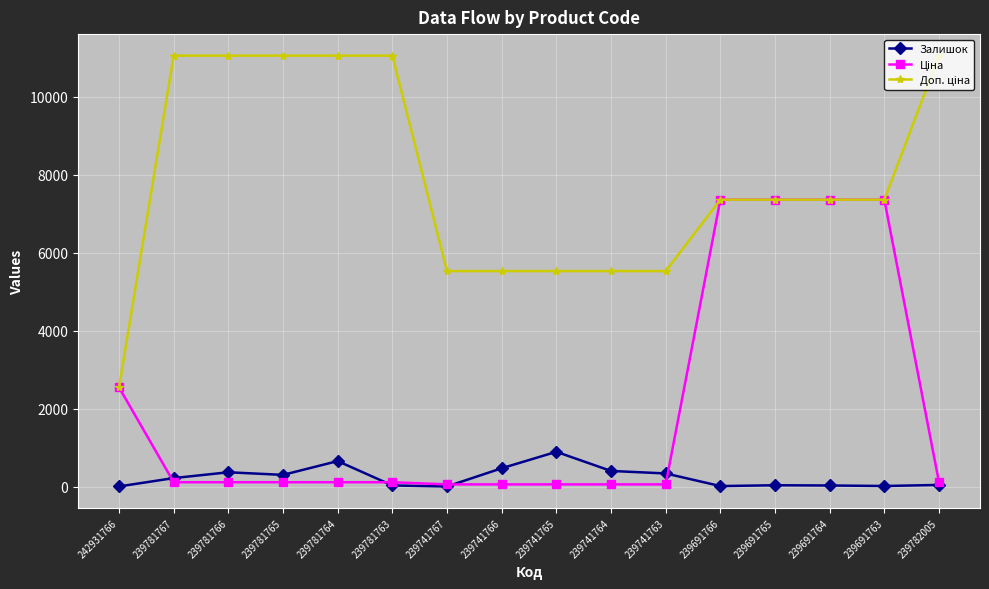

The Залишок series shows 14.0 at 239691763. True or false?

True